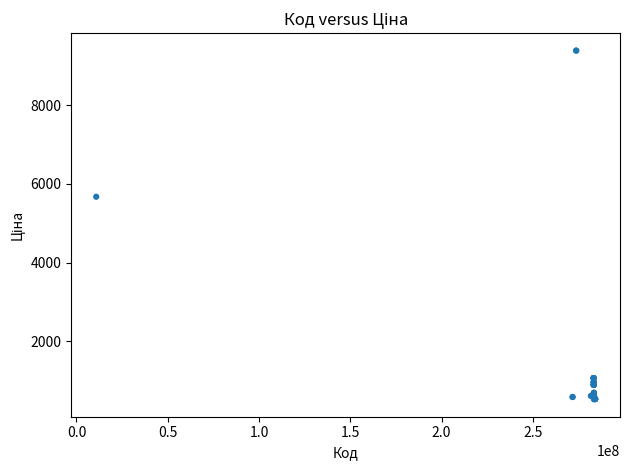

What Y value in the scatter plot is closest to 4957?

5673.8